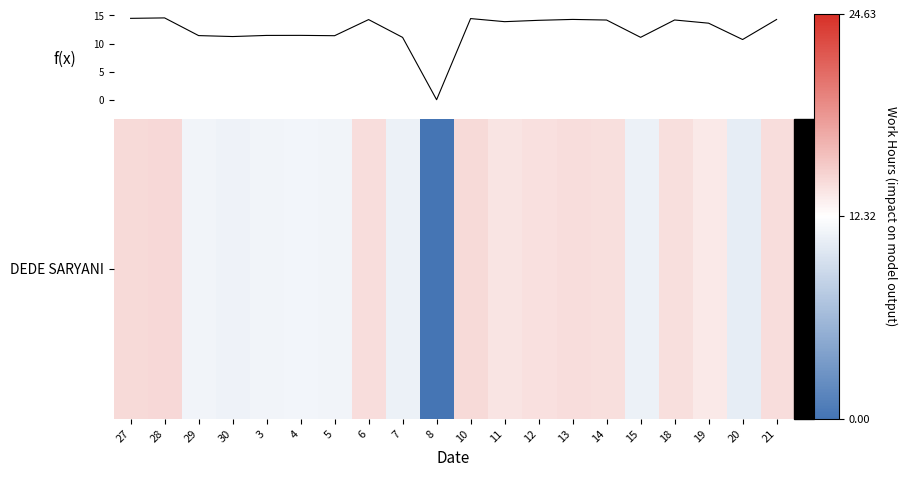

What is the difference between the maximum and minimum values?

14.6